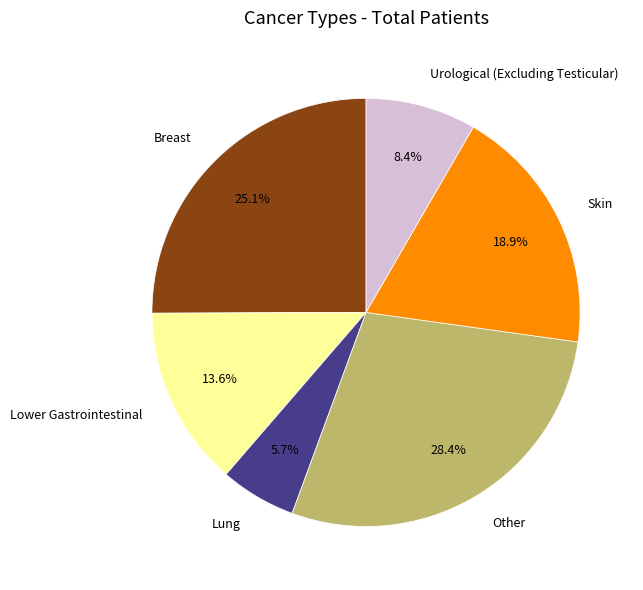

How much of the chart is everything except Lung?

94.3%